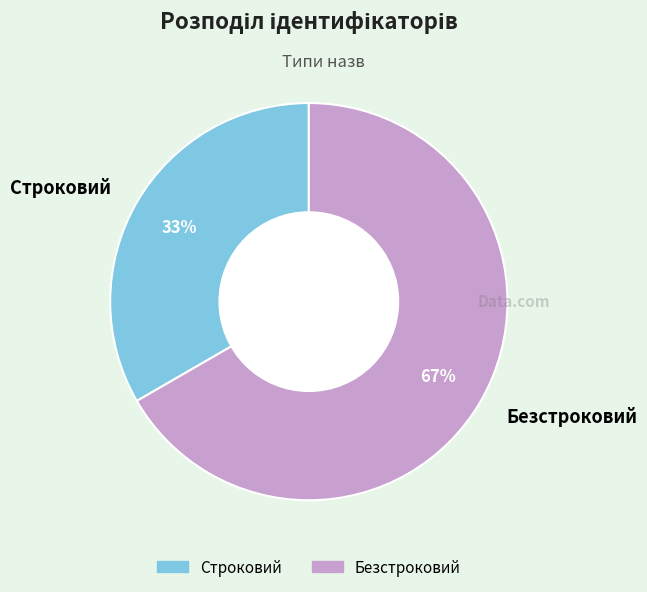

To the nearest percent, what is the average slice percentage?

50%